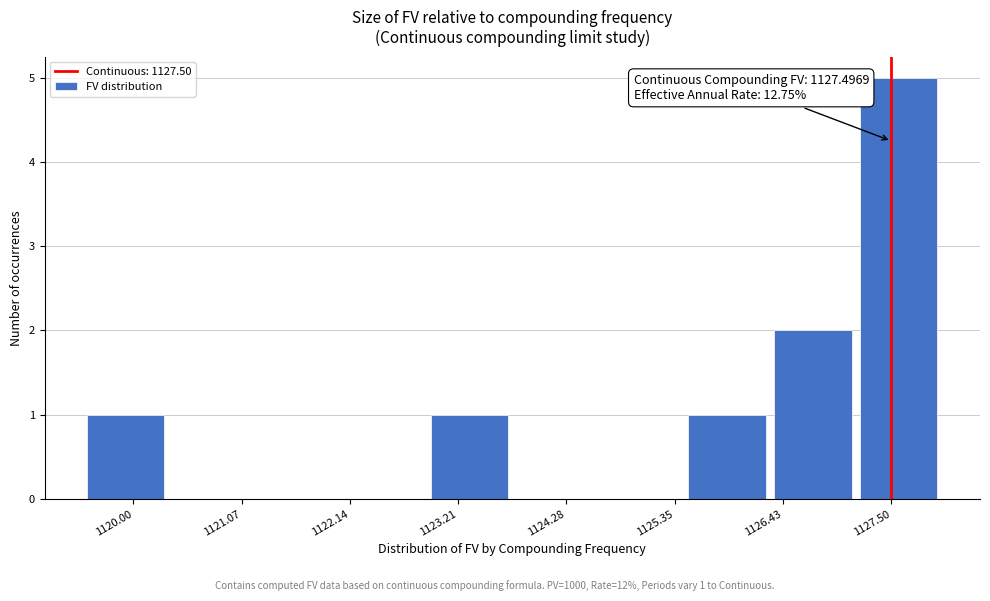

Which range on the x-axis has the tallest bar?

1127.2 to 1128.0